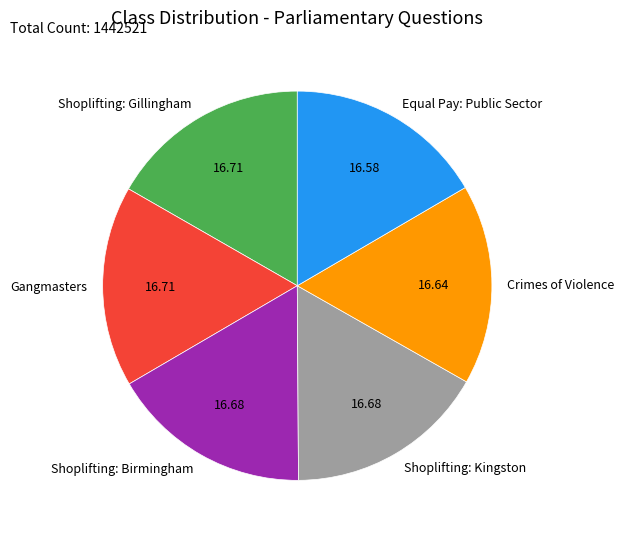

Do Shoplifting: Gillingham and Equal Pay: Public Sector together represent more than half of the pie?

No